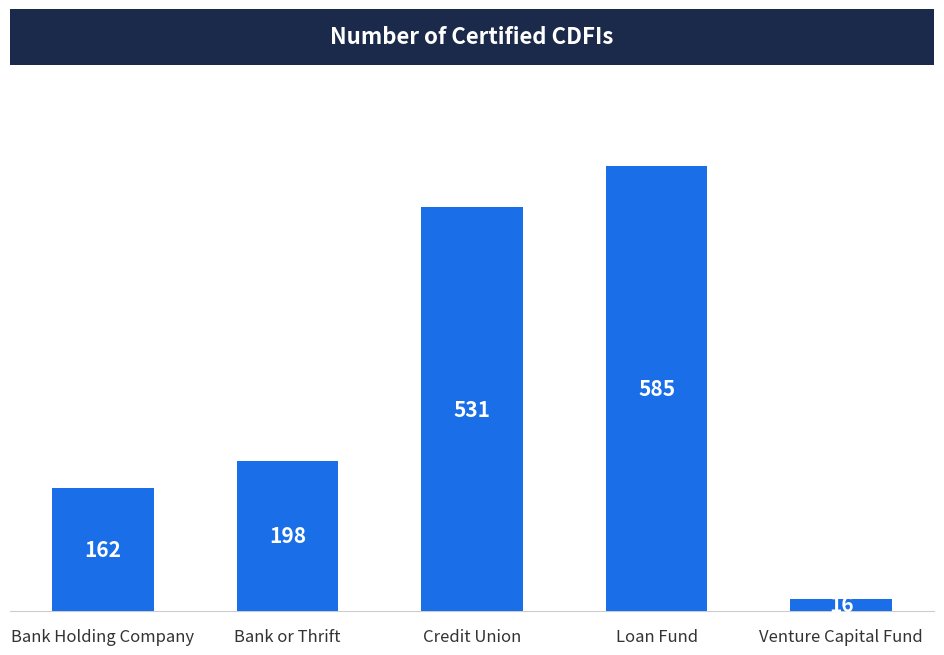

The chart shows a value of 162 at Bank Holding Company. True or false?

True